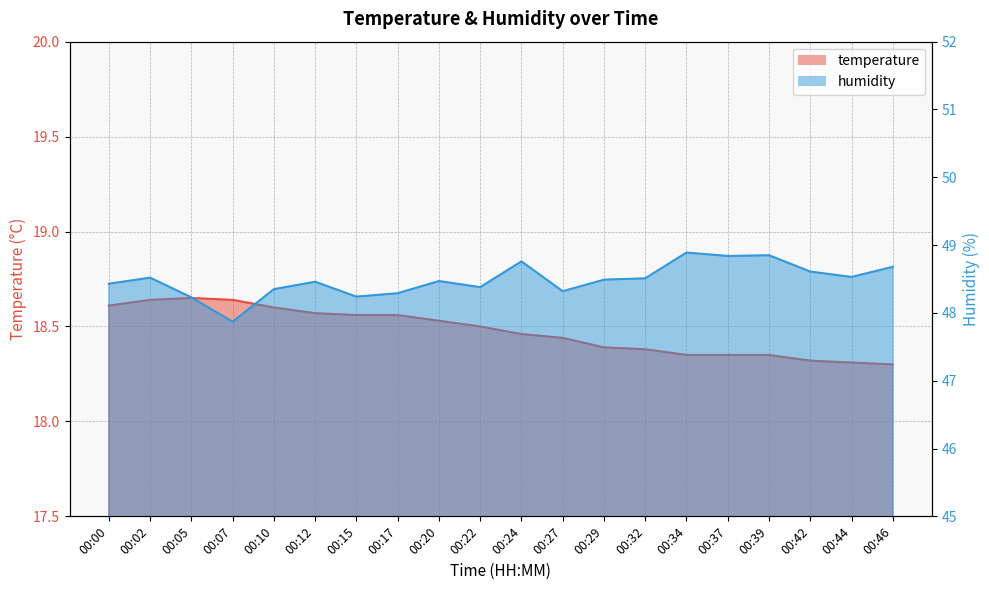

What is the value of the humidity point at the 8th from the left?

48.3